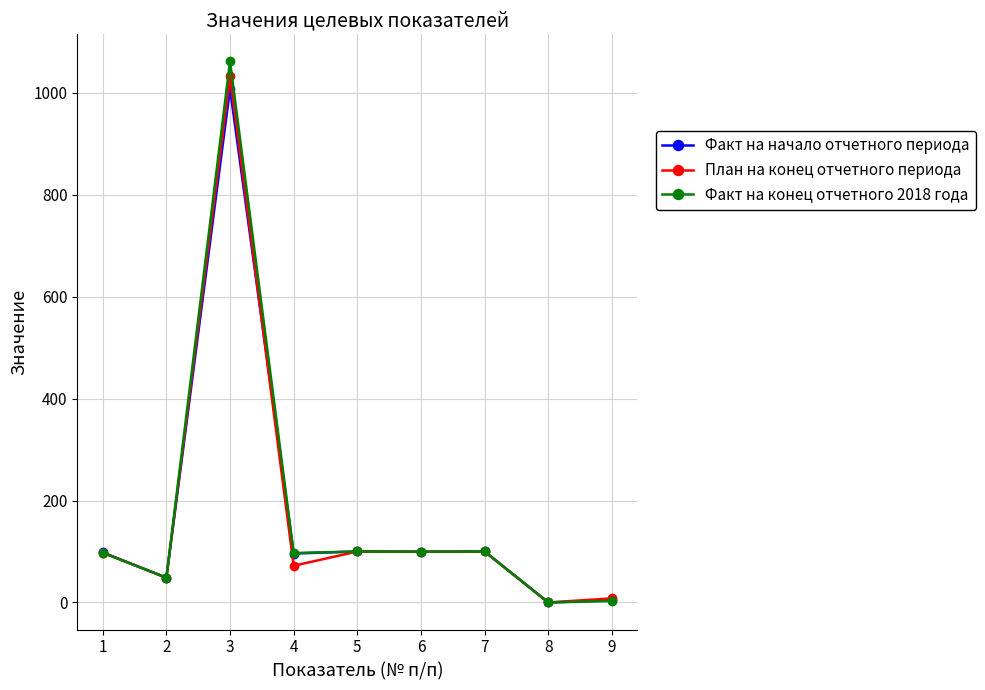

What is the difference between the maximum and second lowest values in the Факт на начало отчетного периода series?

1003.8